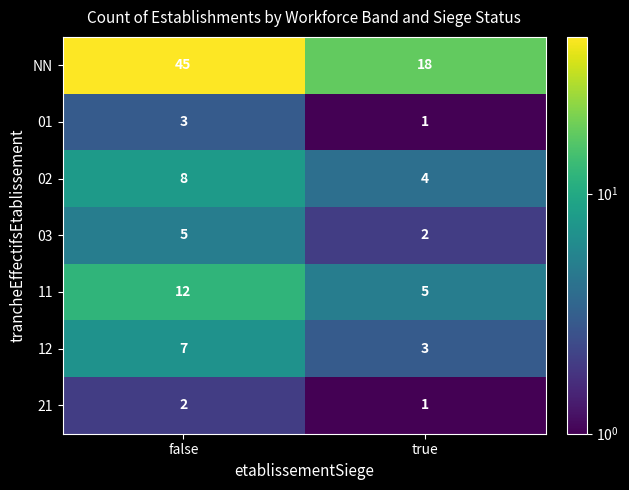

At which category is the sum across all series the highest?

false